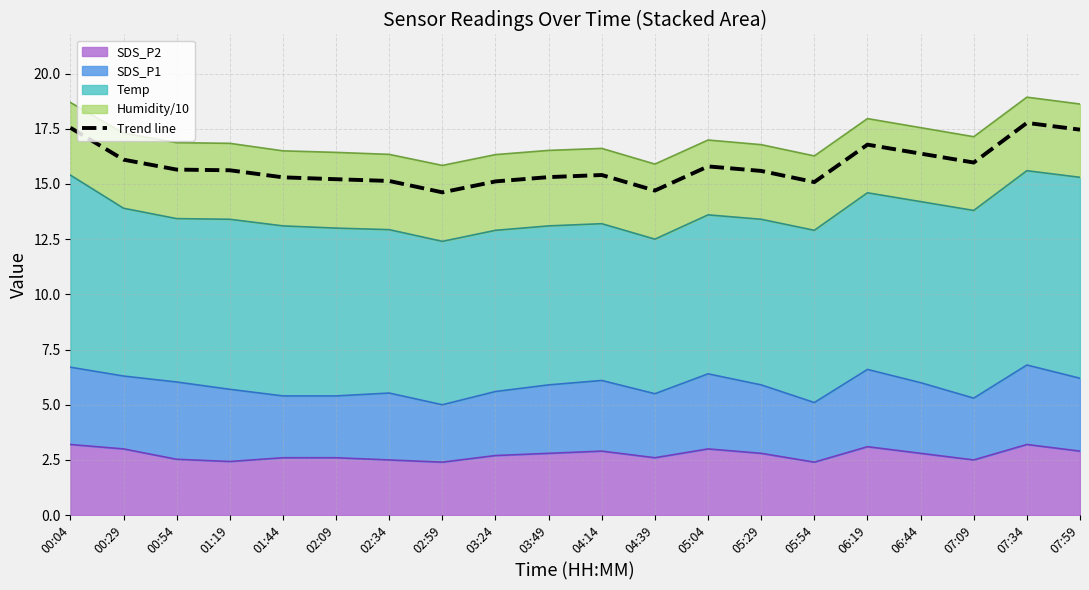

Rank the categories by value from lowest to highest.

02:59, 04:39, 05:54, 03:24, 02:34, 02:09, 01:44, 03:49, 04:14, 05:29, 01:19, 00:54, 05:04, 07:09, 00:29, 06:44, 06:19, 07:59, 00:04, 07:34